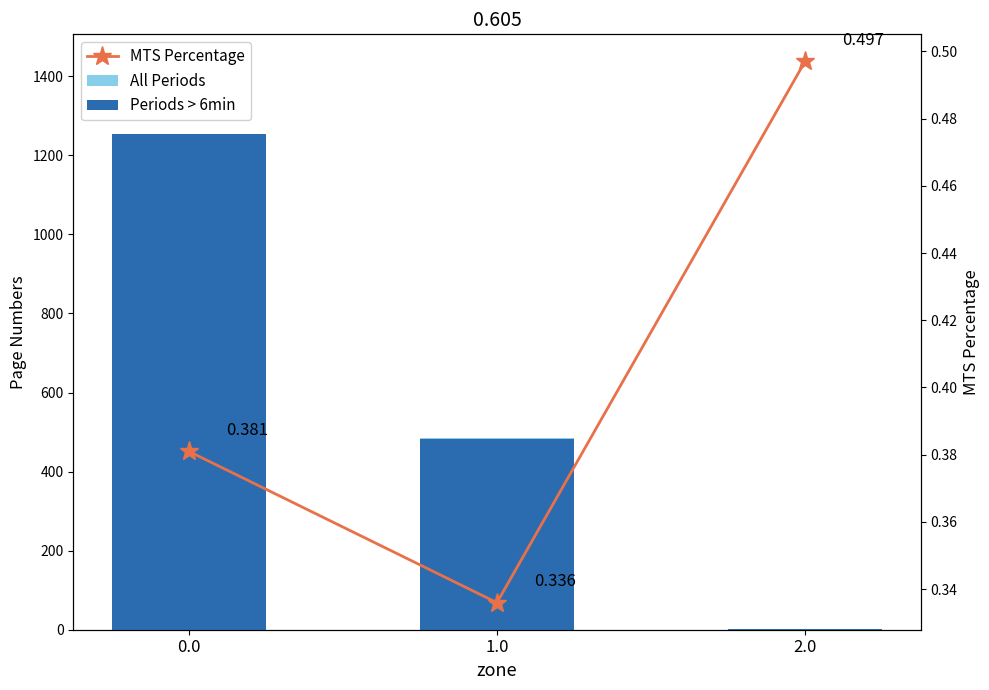

Read the Periods > 6min value at 1.0.

483.0